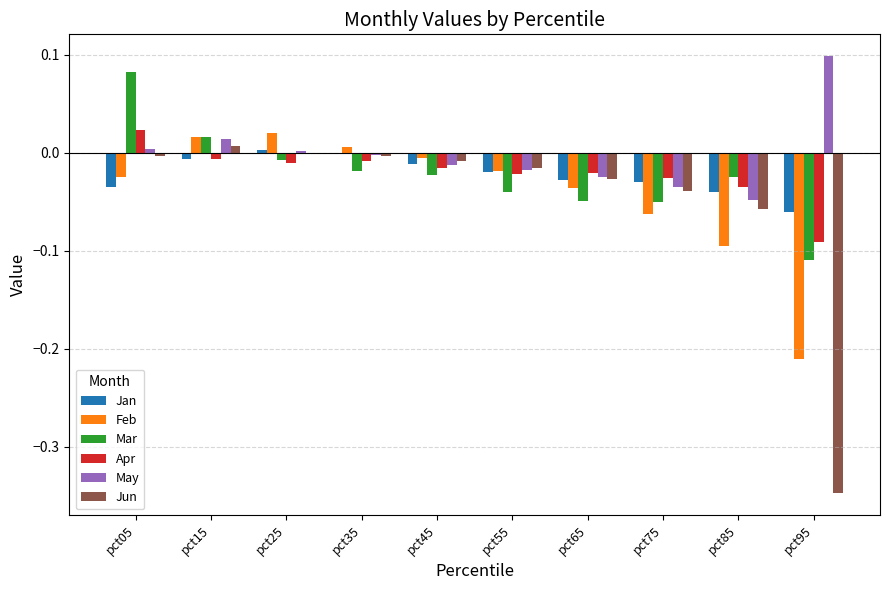

Is the value of Jun at pct45 greater than the value of Jan at pct25?

No